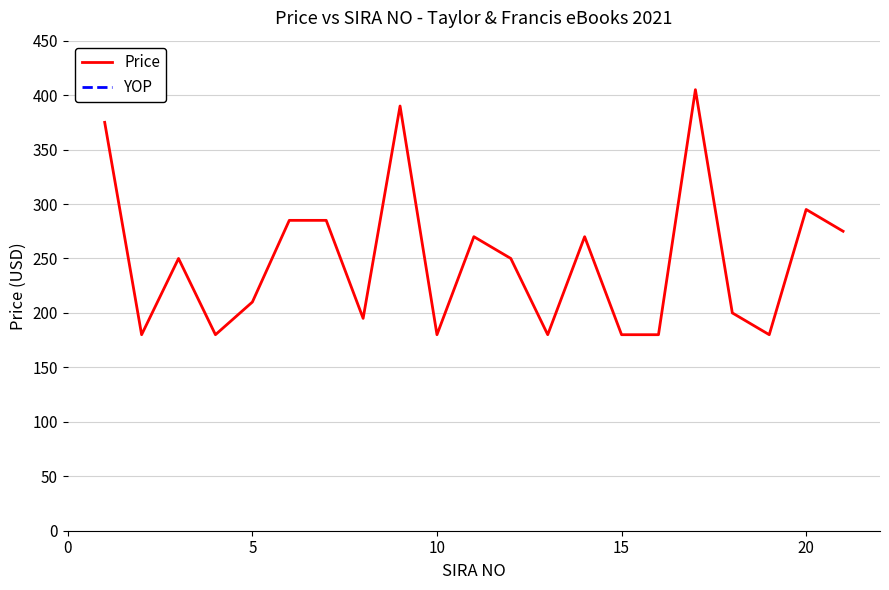

What is the highest value of the Price series?

405